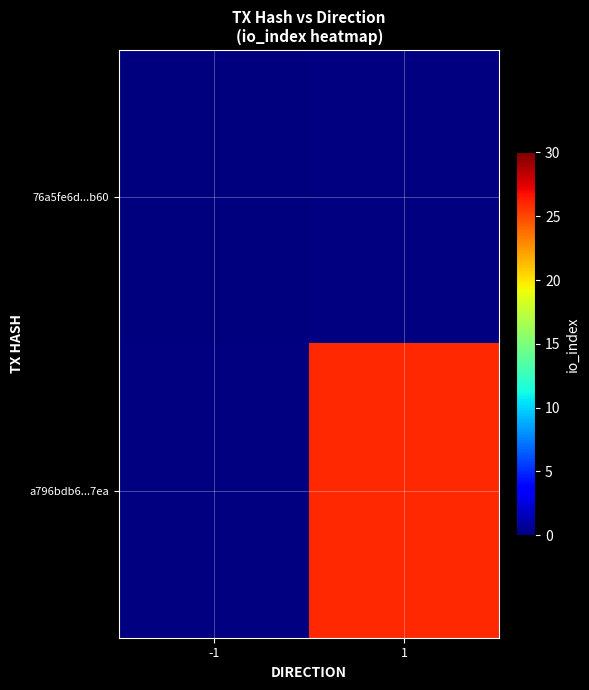

At which label does a796bdb6...7ea reach its minimum?

-1